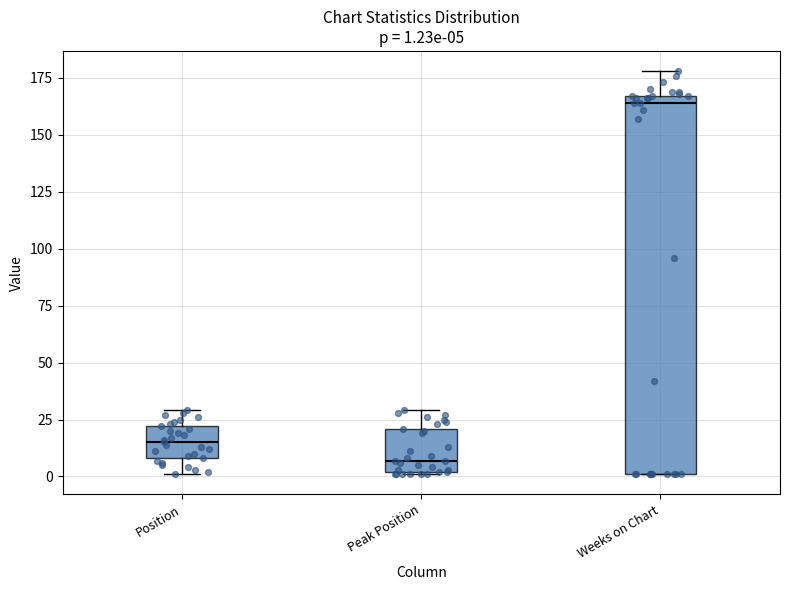

Which box has the lowest median line?

Peak Position